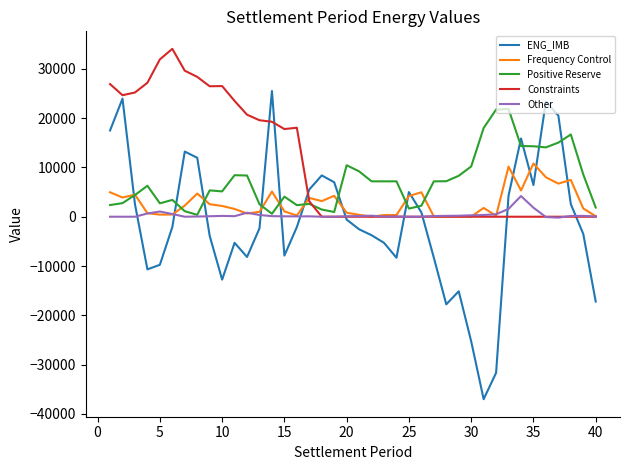

What is the minimum value shown in the chart?

-37014.0